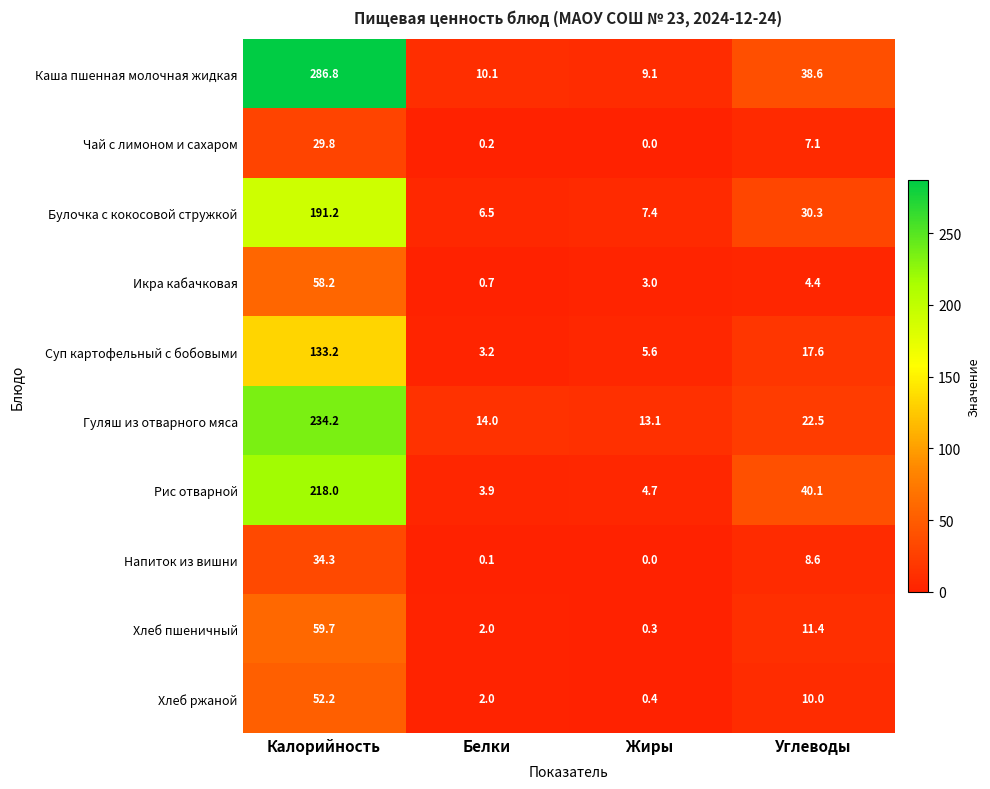

Which series has the widest spread of values?

Каша пшенная молочная жидкая